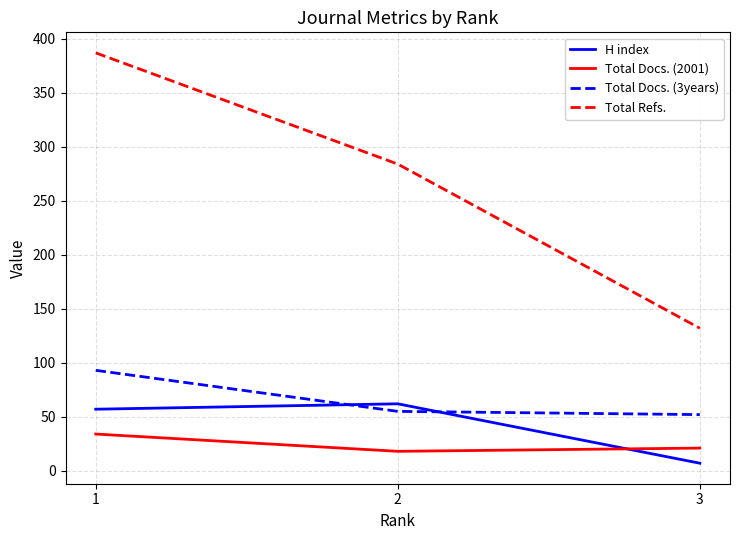

Rank the categories by Total Refs. value from lowest to highest.

3, 2, 1